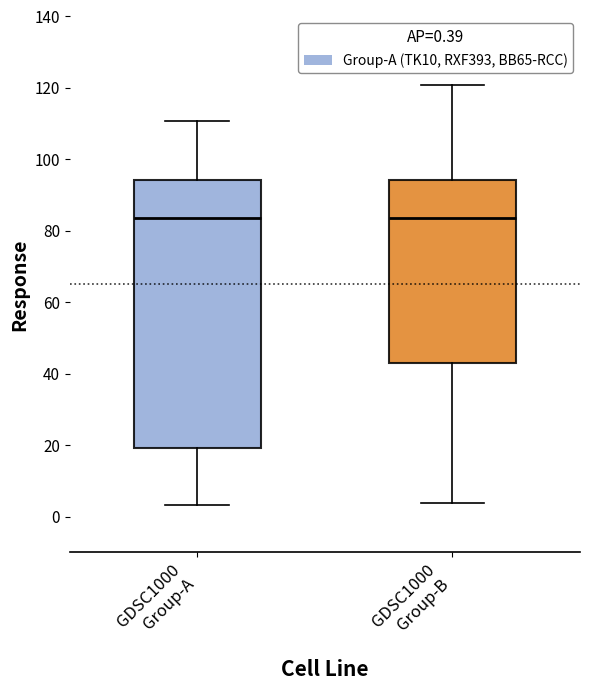

Reading left to right, read every box against the y-axis: the position of its median line, the range the box covers, and the ends of its whiskers. The values are not printed on the chart, so give them approximately, as read against the axis.

GDSC1000 Group-A: median 84, box 20 to 94, whiskers 4 to 110
GDSC1000 Group-B: median 84, box 42 to 94, whiskers 4 to 120